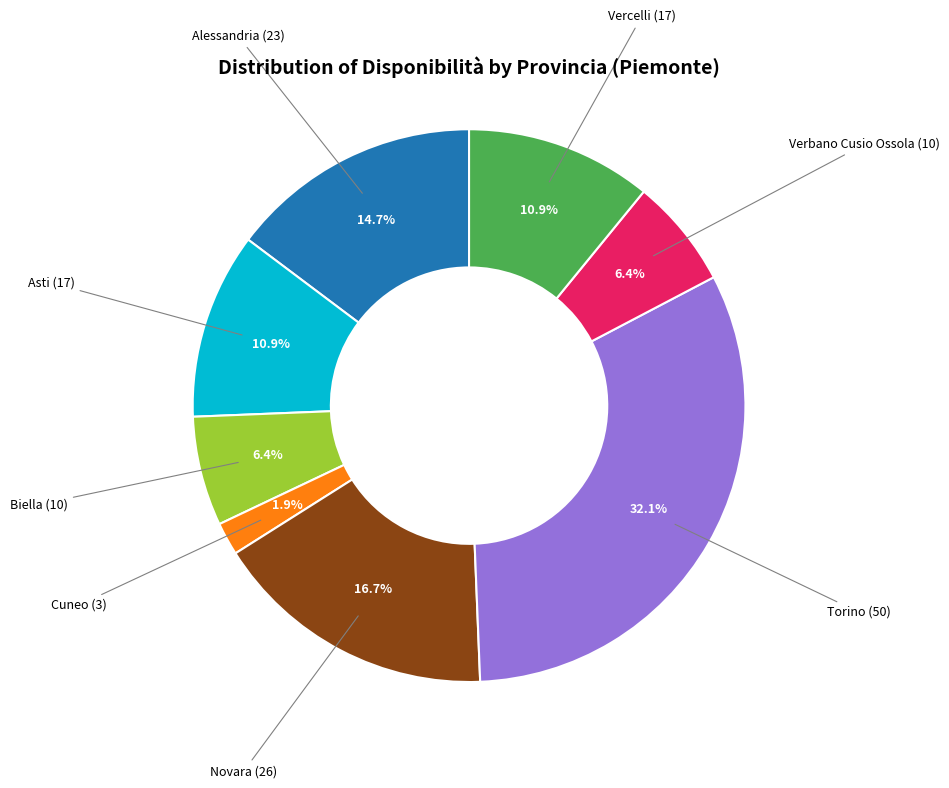

Is it true that Novara is 3% of the pie?

False